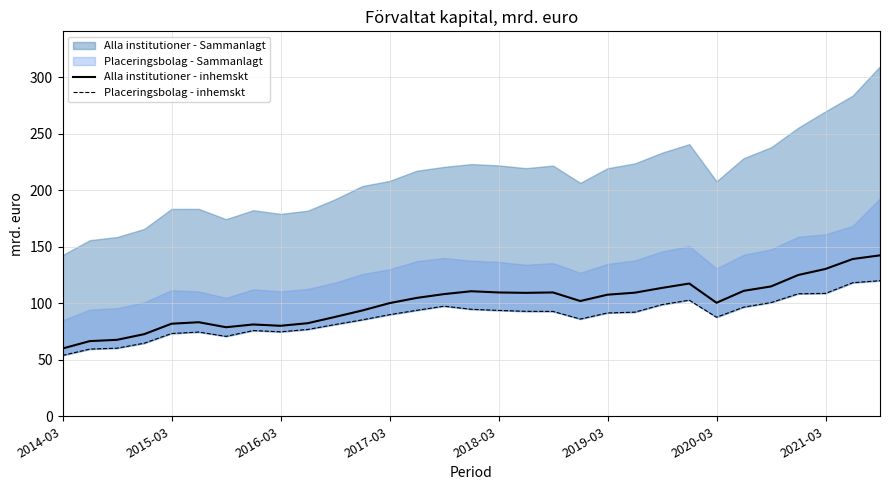

What is the lowest value of the Alla institutioner - inhemskt series?

60.0